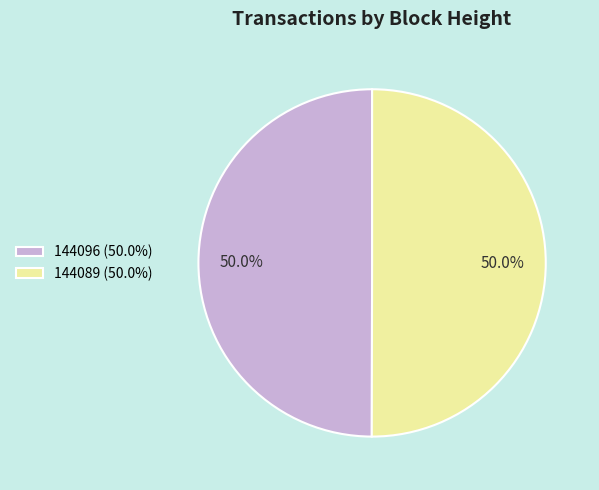

To the nearest percent, what is the difference between the largest and smallest slice percentages?

0%